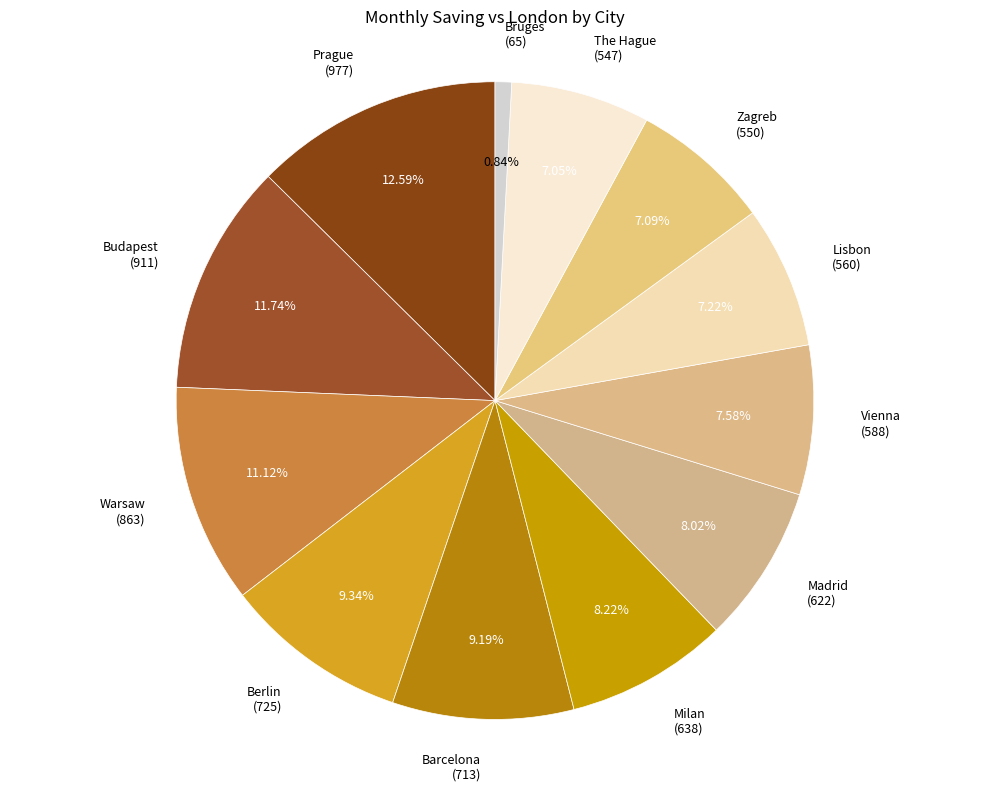

What percentage is the Berlin slice, to the nearest percent?

9%